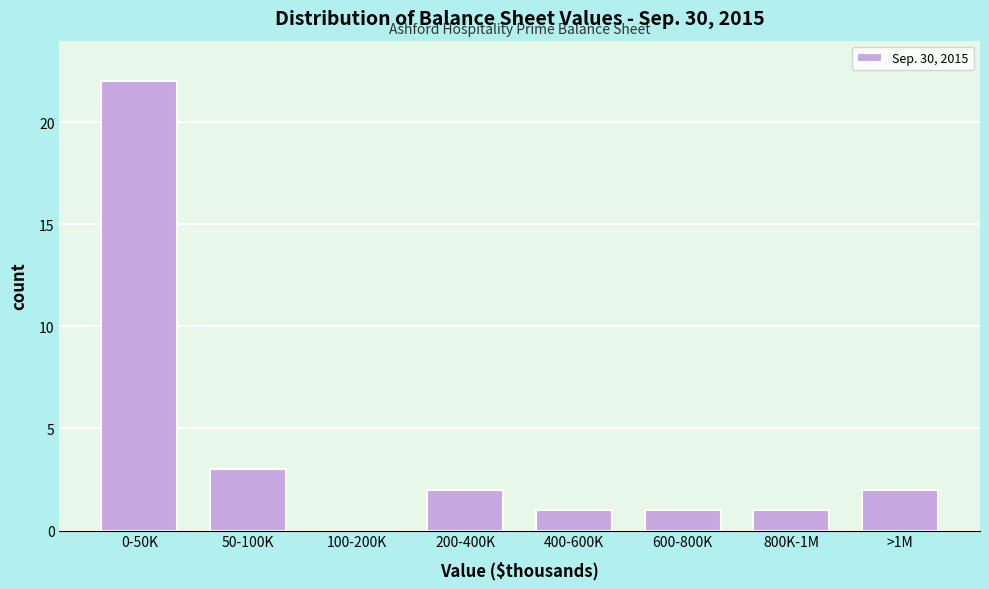

Reading left to right, list all the values displayed in this chart.

0-50K=22	50-100K=3	100-200K=0	200-400K=2	400-600K=1	600-800K=1	800K-1M=1	>1M=2